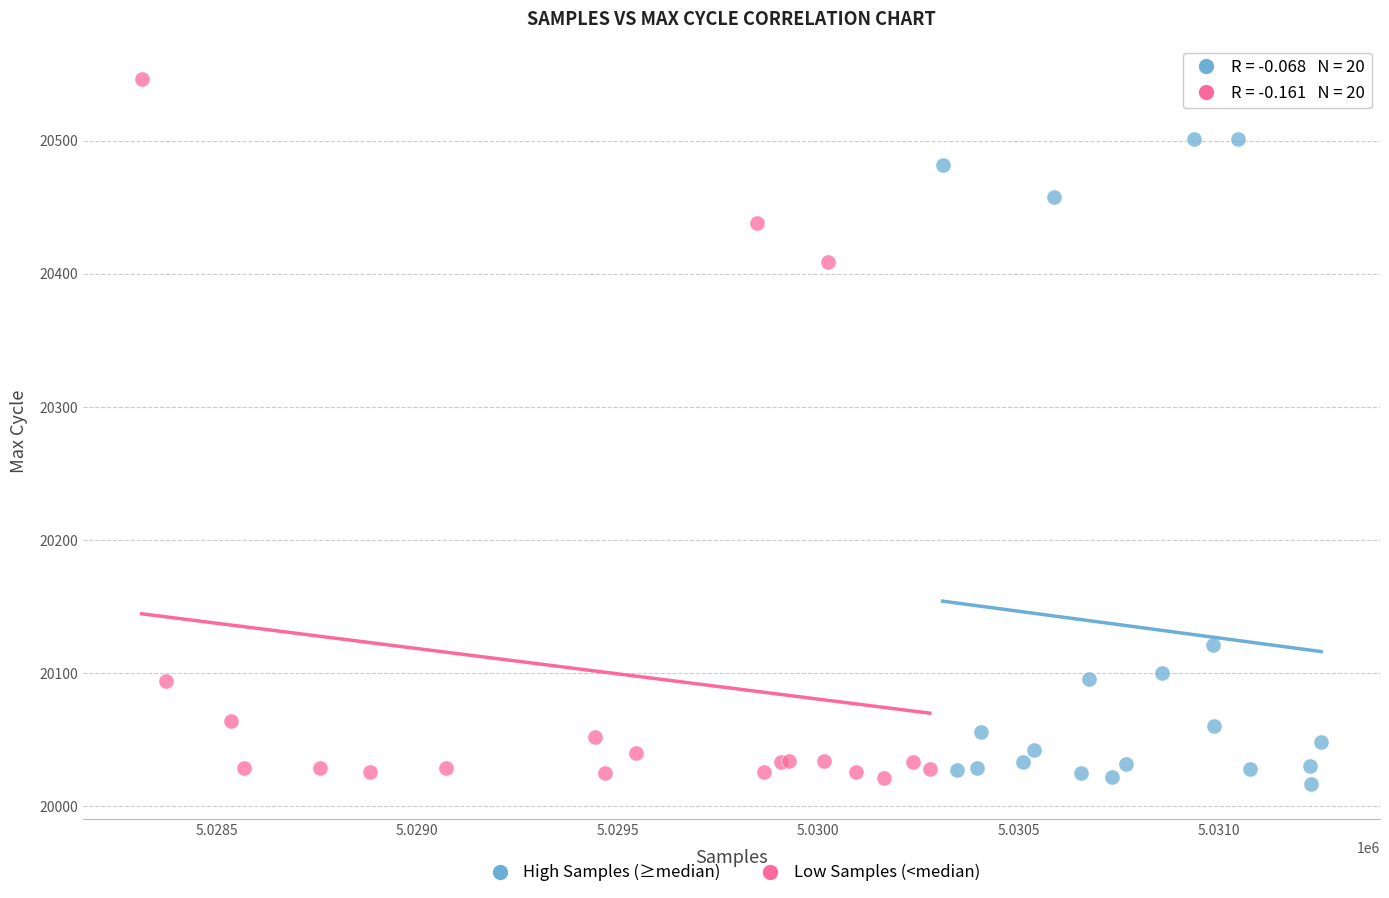

Which series contains the highest Y value?

Low Samples (<median)